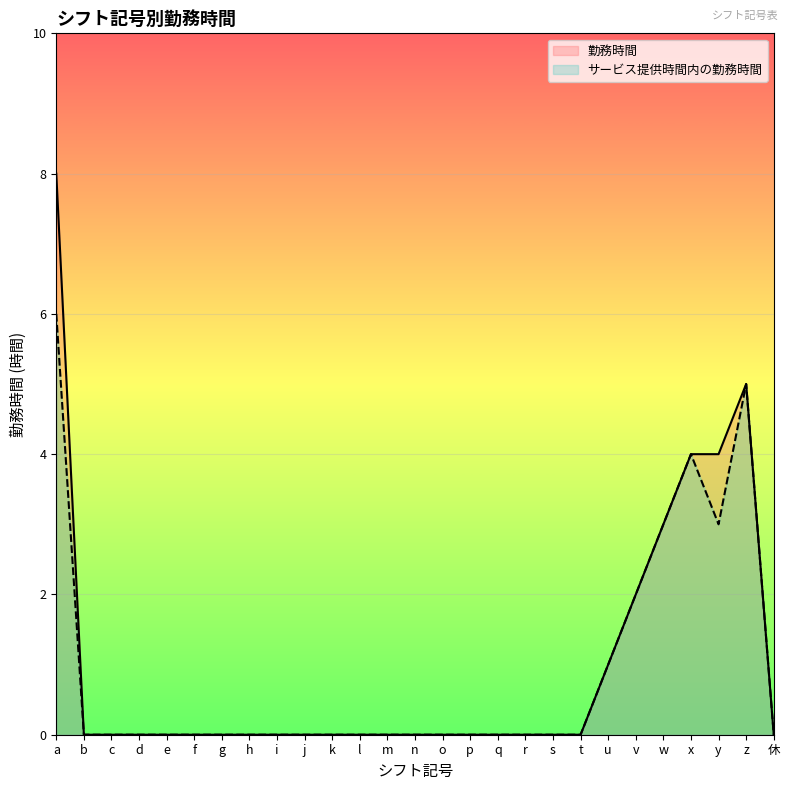

Which has a higher value, x or w?

x